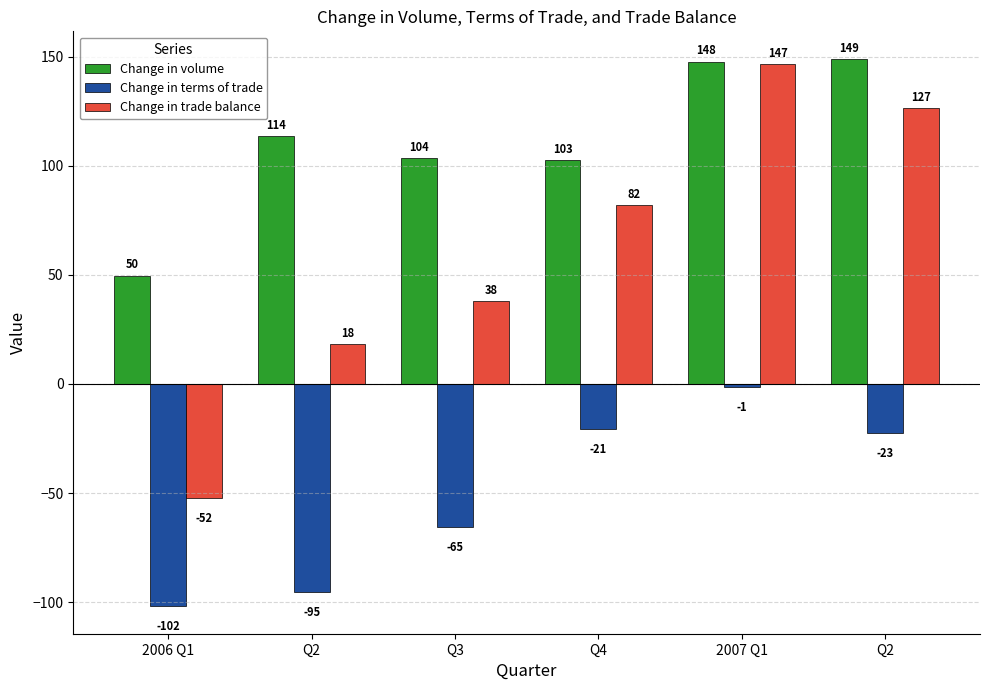

Which series has the widest spread of values?

Change in trade balance